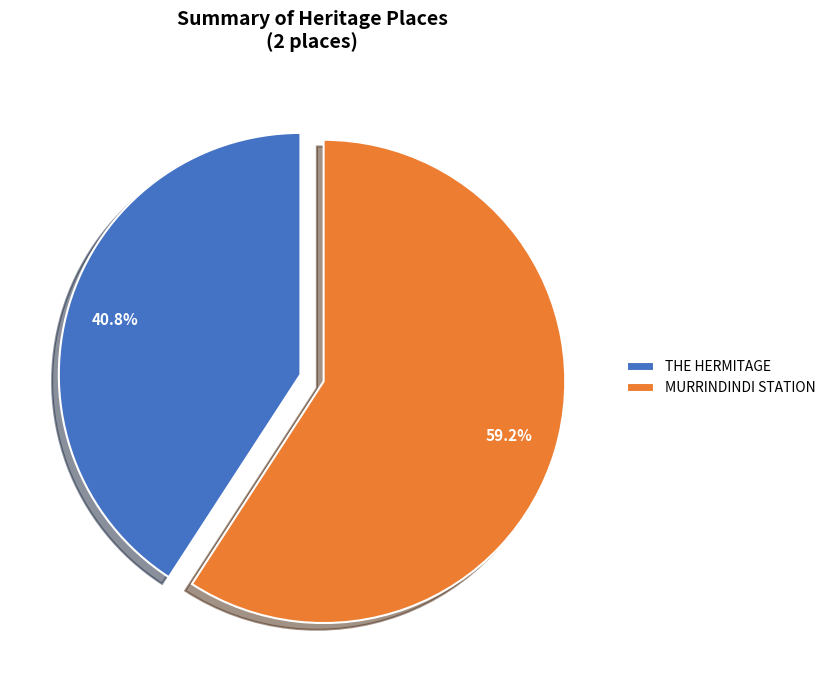

Does MURRINDINDI STATION account for over 50% of the chart?

Yes